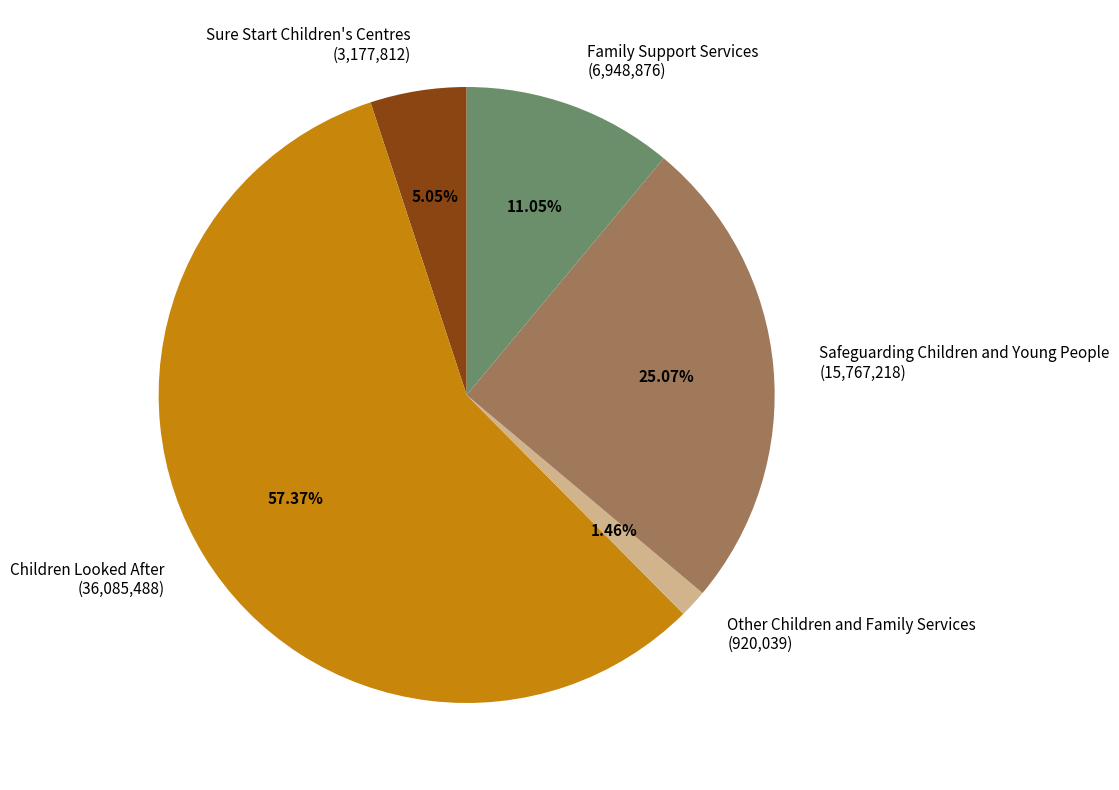

How many segments does this pie chart have?

5